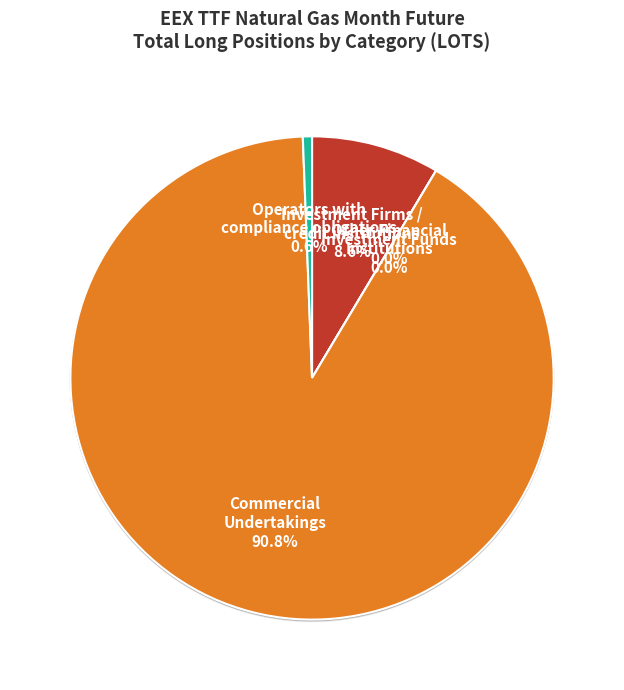

Which category has the biggest portion of the pie?

Commercial Undertakings (Long)